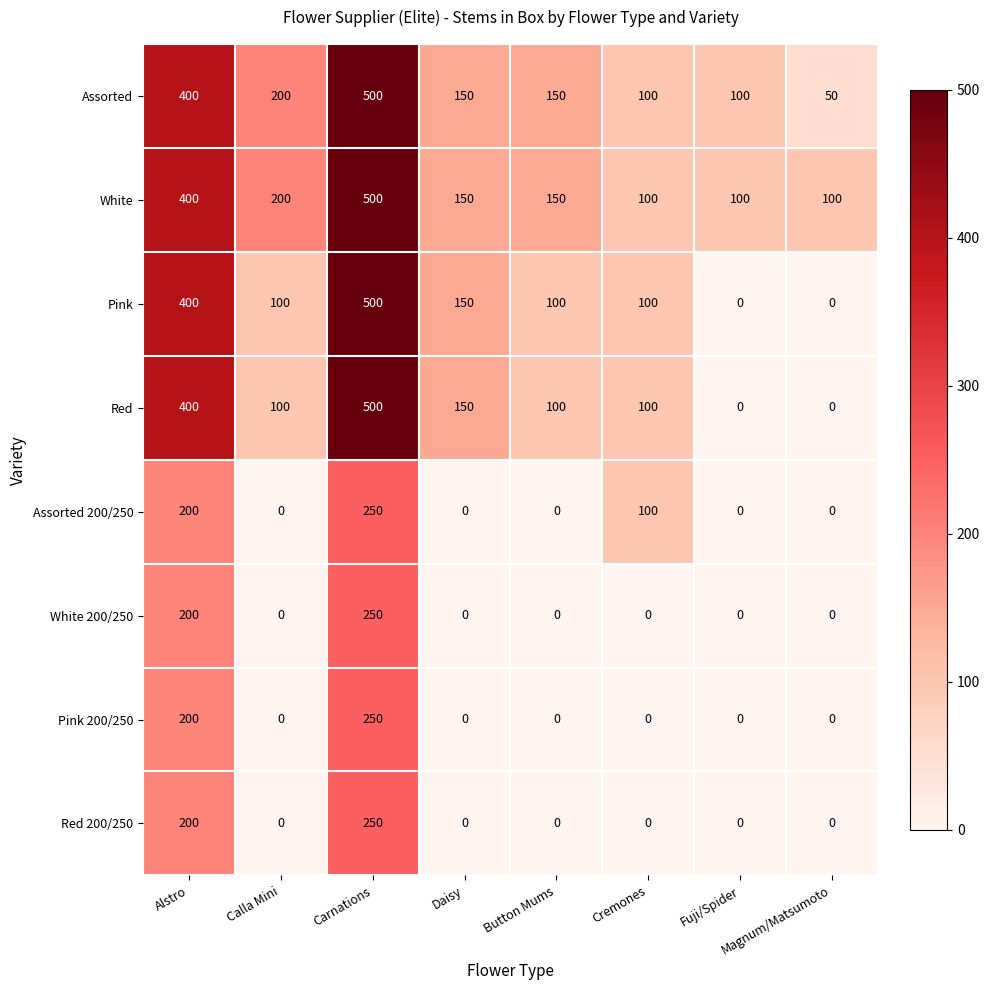

Which series has the largest total across all categories?

White